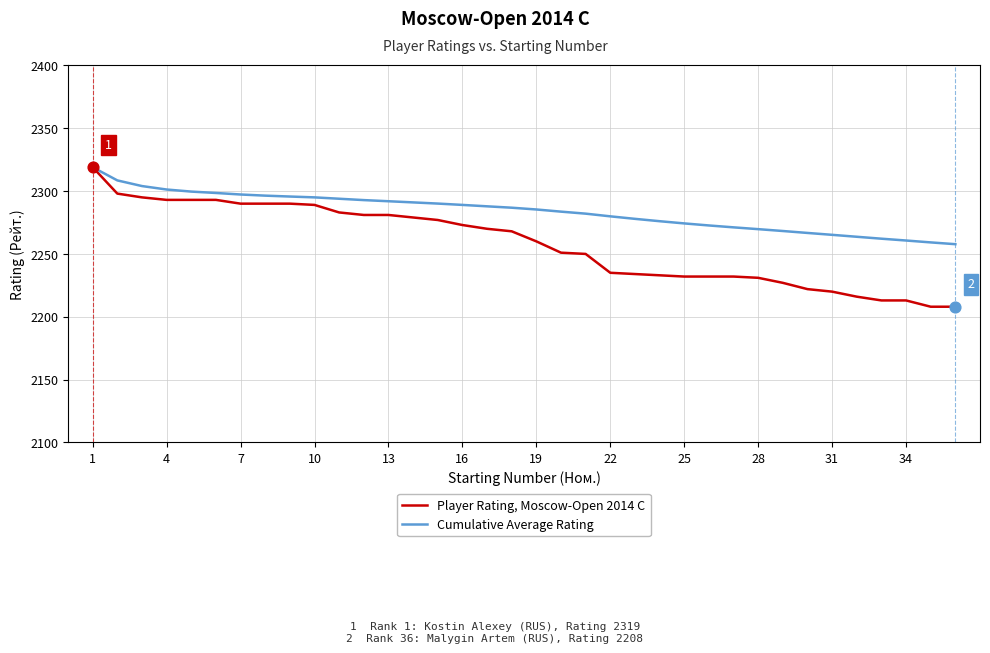

Which series has the largest total across all categories?

Cumulative Average Rating